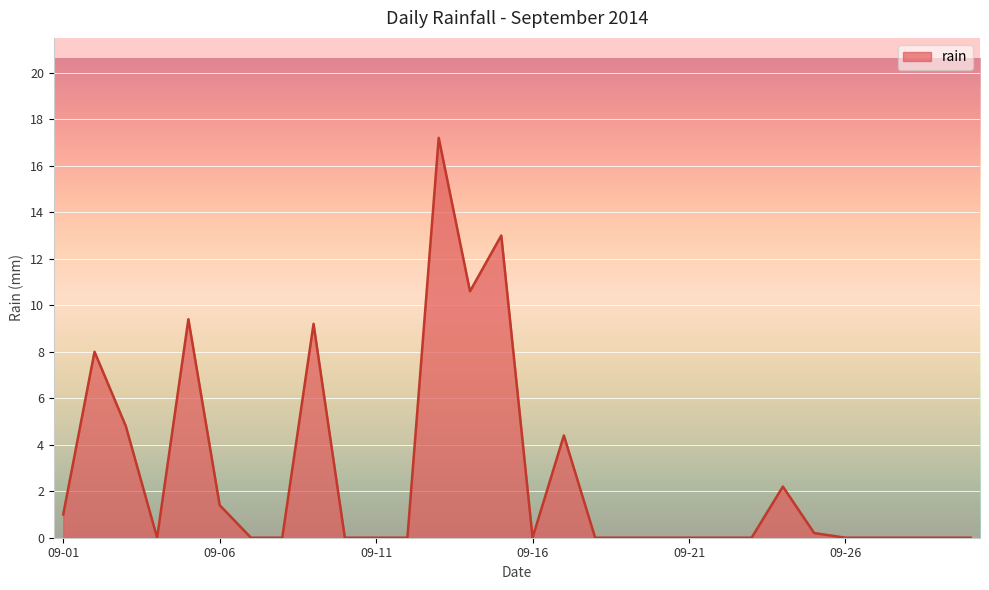

What is the maximum value shown in the chart?

17.2